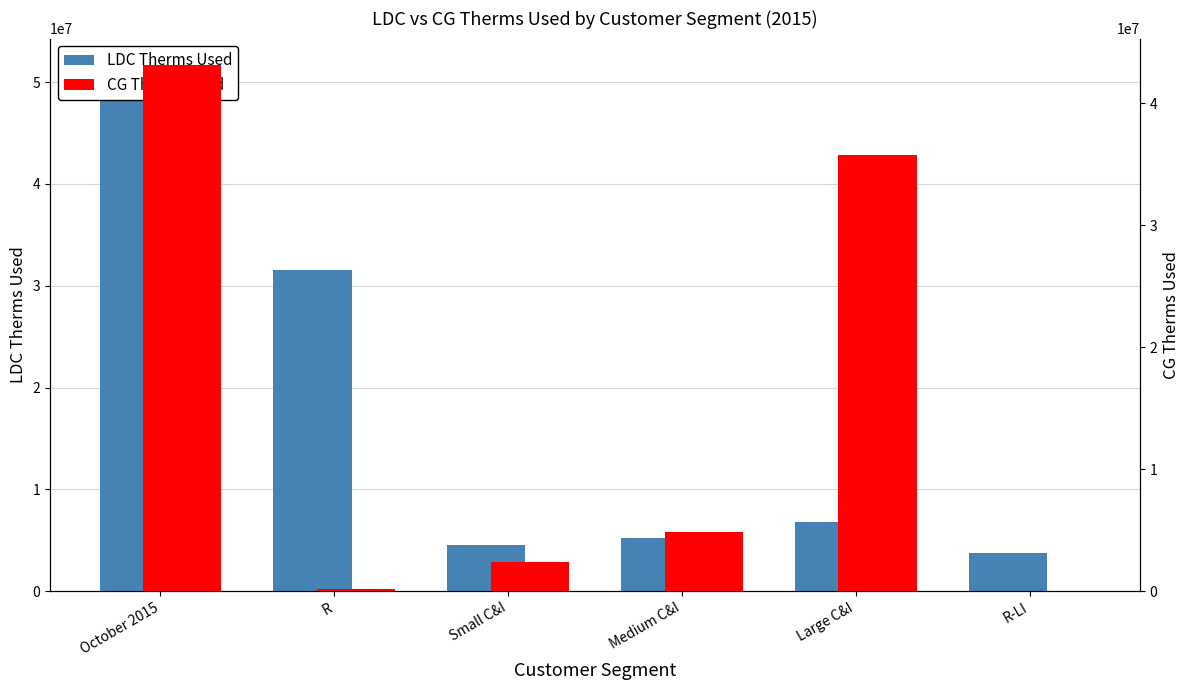

Rank the series at R-LI from highest to lowest value.

LDC Therms Used, CG Therms Used